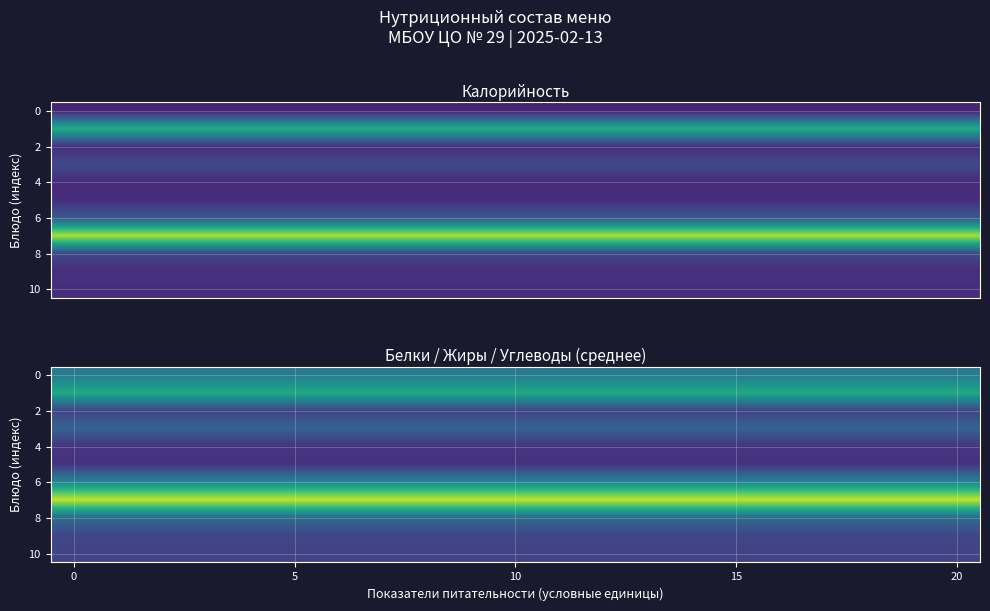

How many distinct data groups are displayed?

11